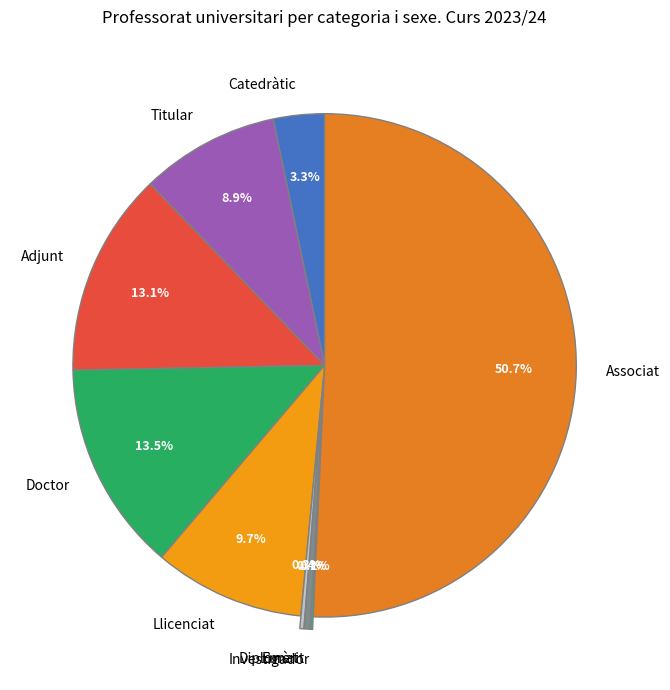

What percentage do Adjunt and Catedràtic together represent?

16.4%